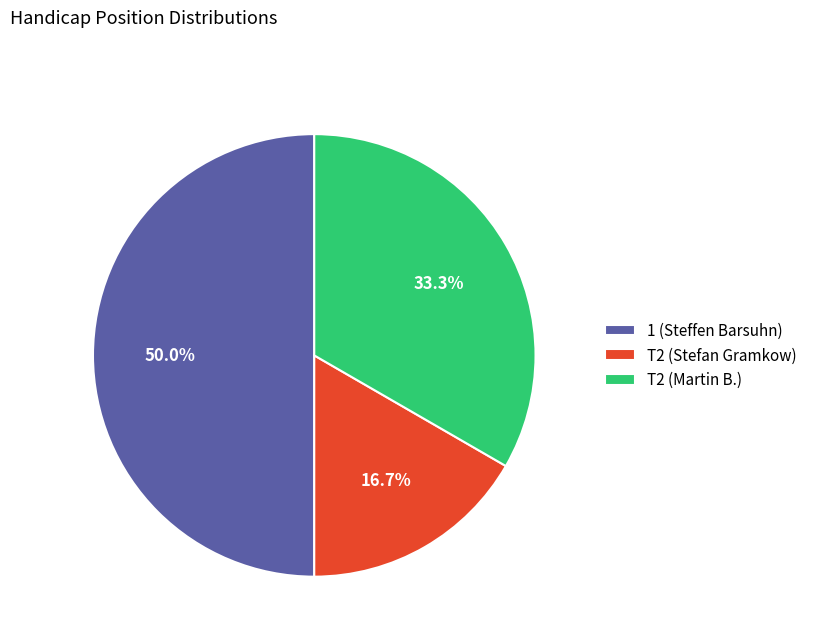

How many segments does this pie chart have?

3